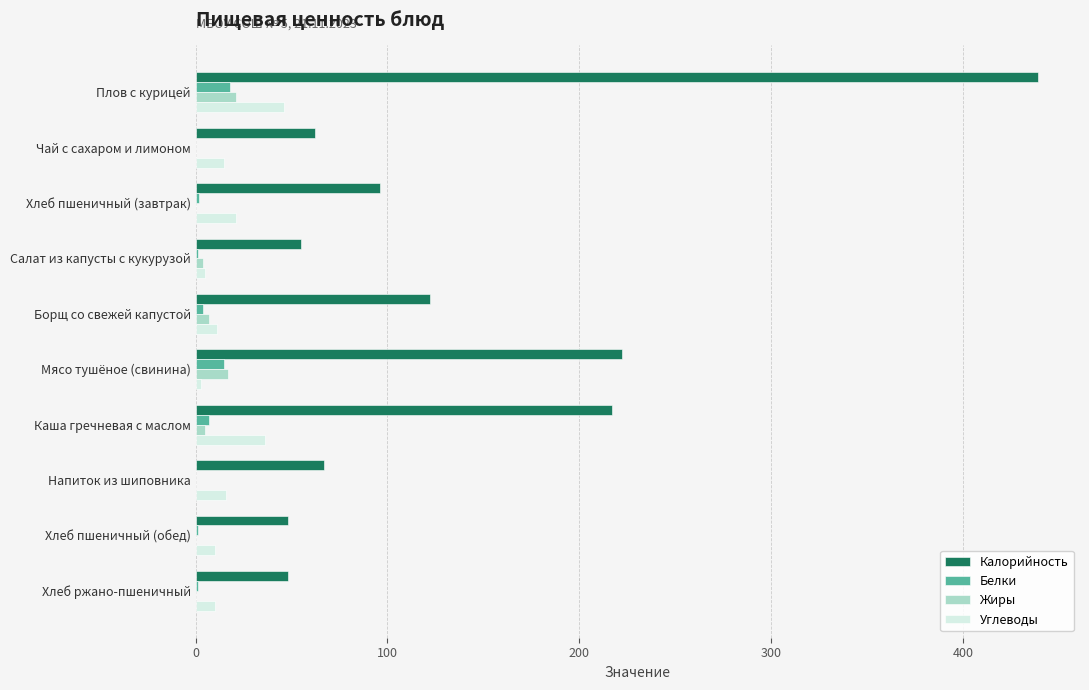

The value of Калорийность at Борщ со свежей капустой is 122. True or false?

True